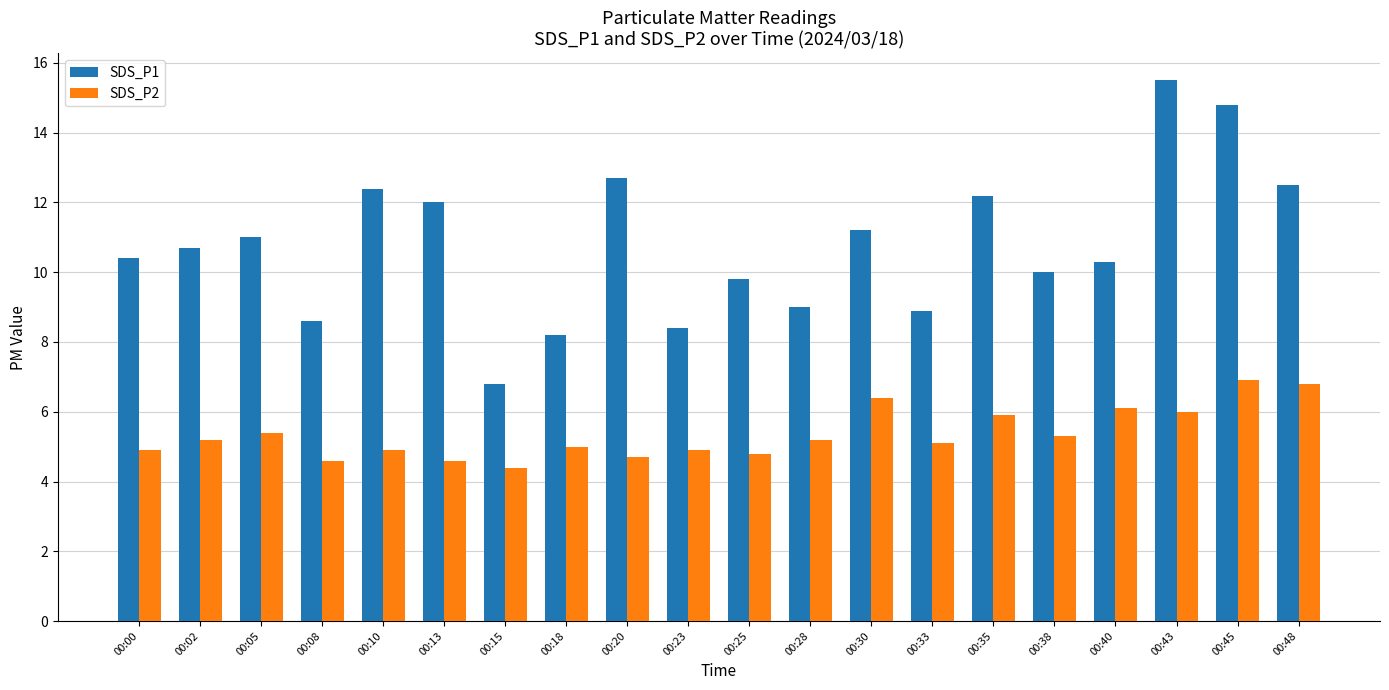

What is the value of the SDS_P1 bar at the 12th from the left?

9.0